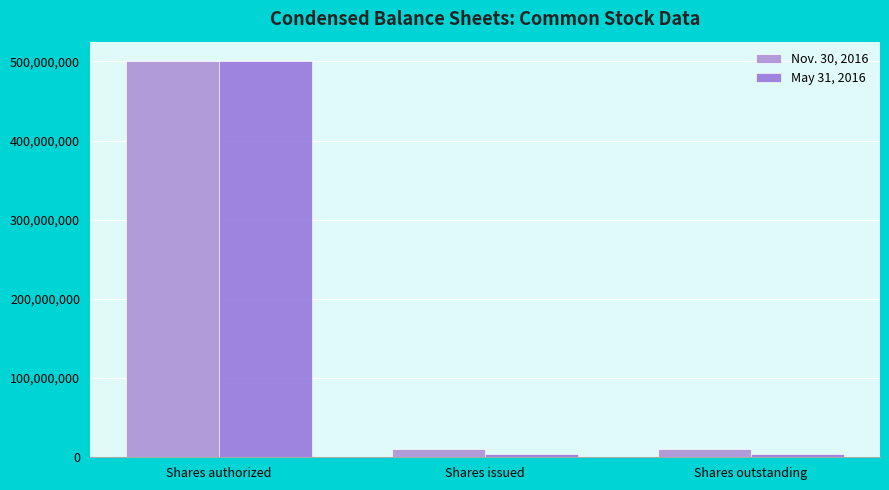

How many bars are there in total?

6